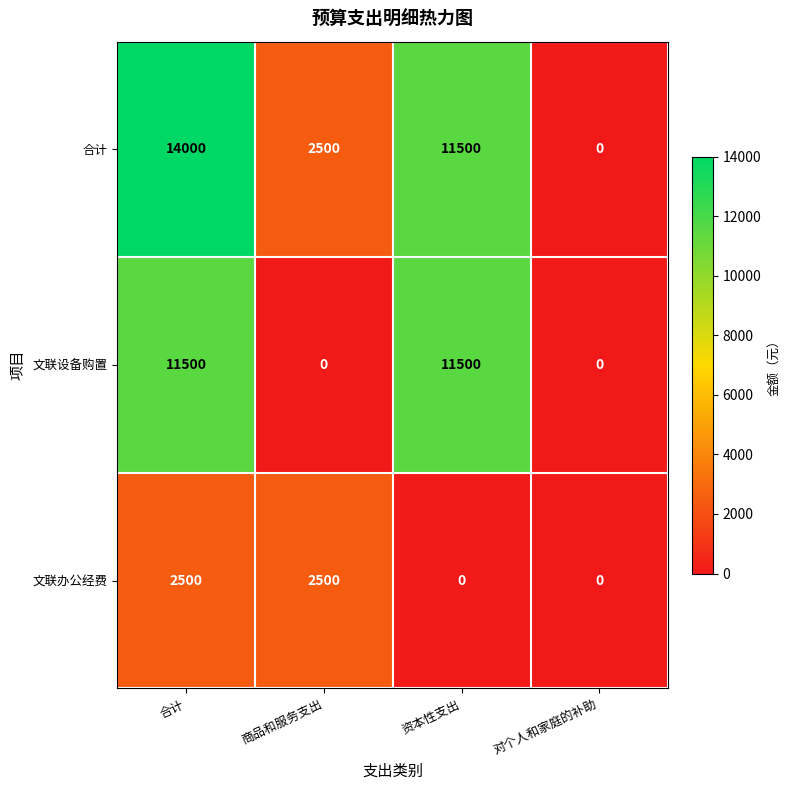

At which category does the chart reach its peak across all series?

合计